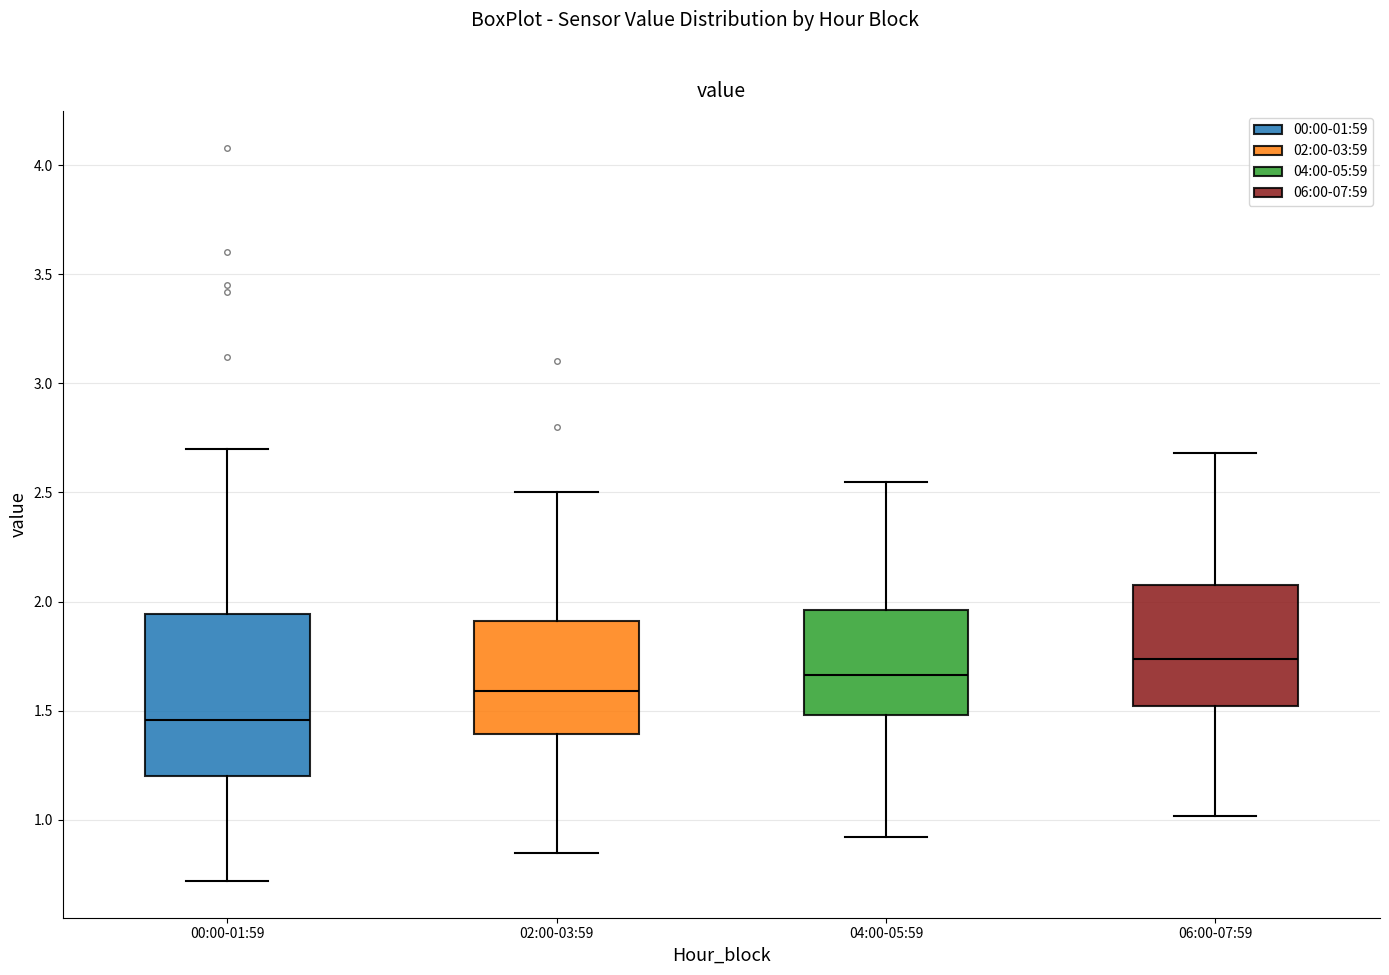

Which box's median line is the highest?

06:00-07:59